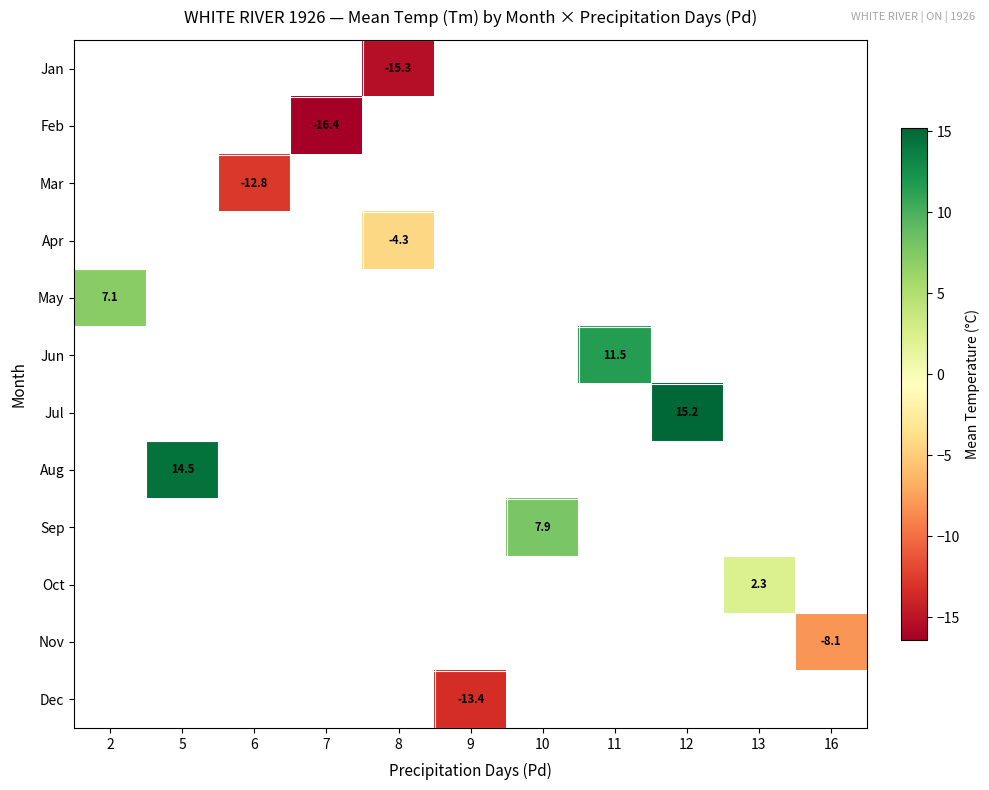

Which category has the highest value across all series?

12